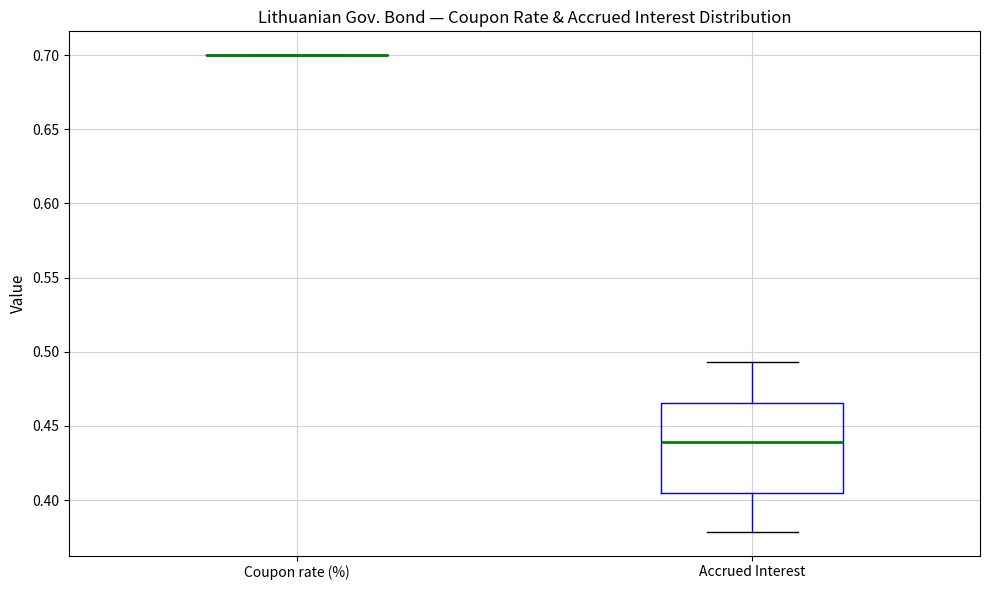

Reading left to right, transcribe this box plot: for each box, give where its median line is, the range the box spans, and where its two whiskers end, as read against the y-axis. The values are not printed on the chart, so give them approximately, as read against the axis.

Coupon rate (%): box collapsed to a line at 0.700, whiskers 0.700 to 0.700
Accrued Interest: median 0.440, box 0.405 to 0.465, whiskers 0.380 to 0.495